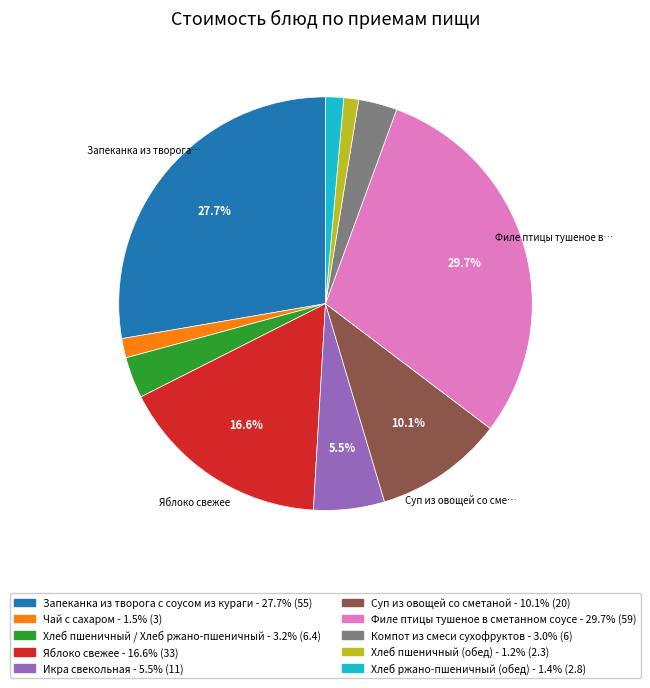

Does Запеканка из творога с соусом из кураги account for over 50% of the chart?

No